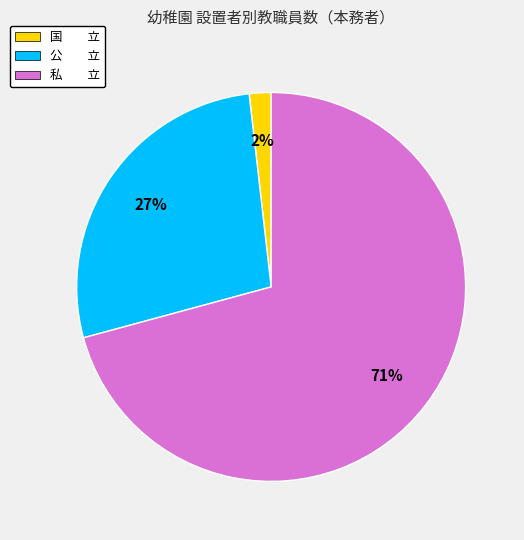

To the nearest percent, what is the difference between the largest and smallest slice percentages?

69%